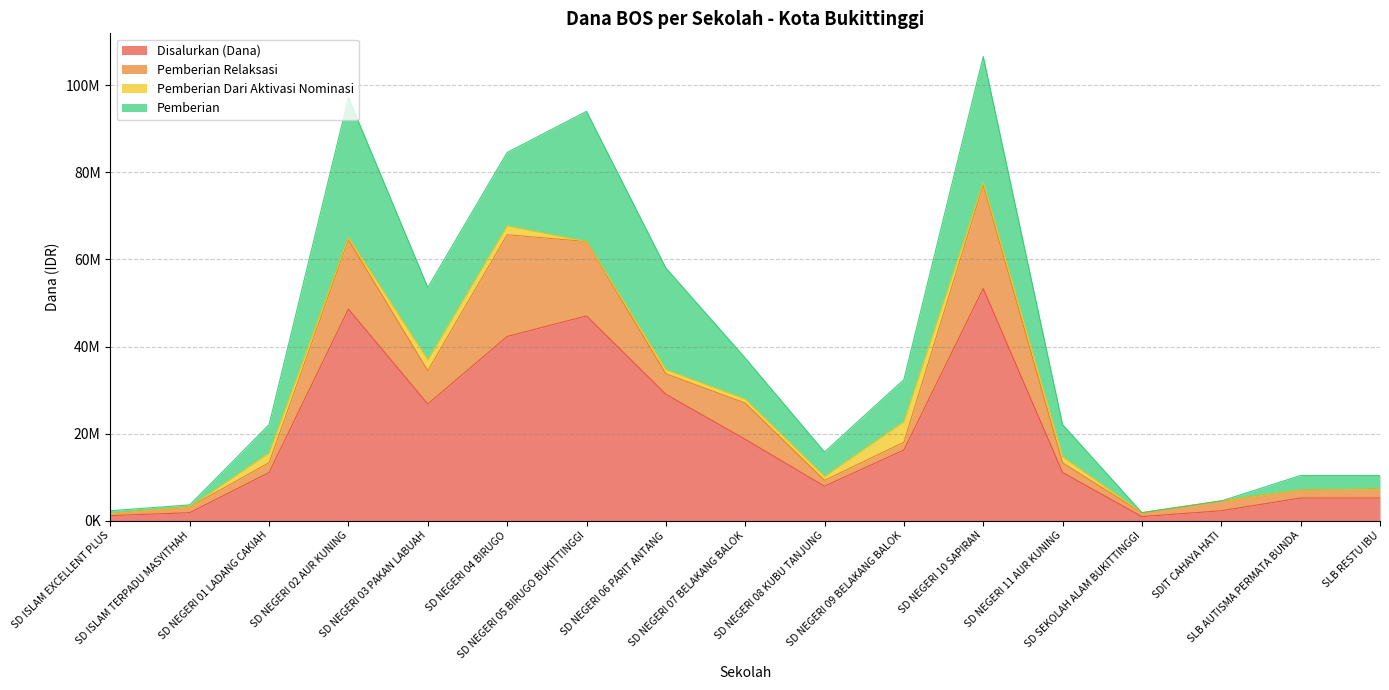

What is the total value across all series at SD SEKOLAH ALAM BUKITTINGGI?

1800000